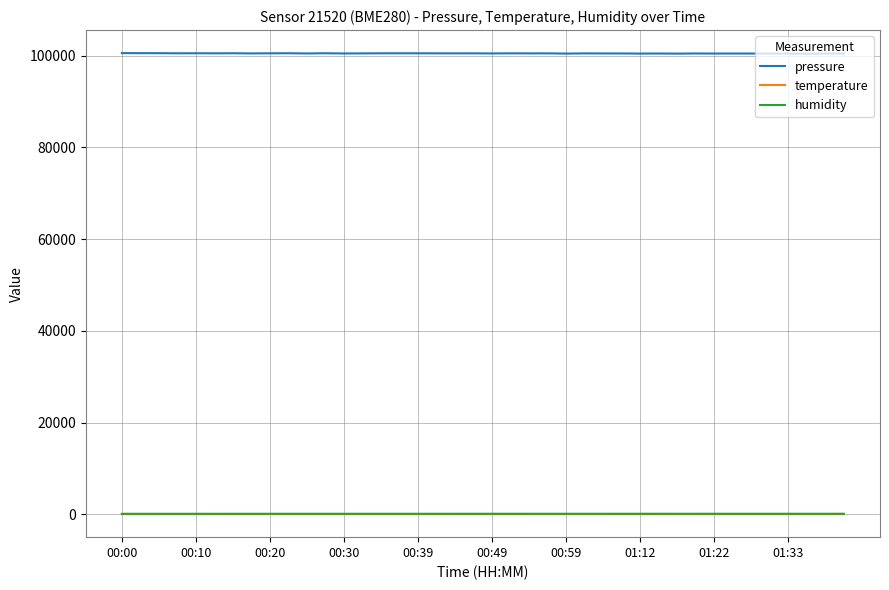

Which series has the largest range (max minus min)?

pressure